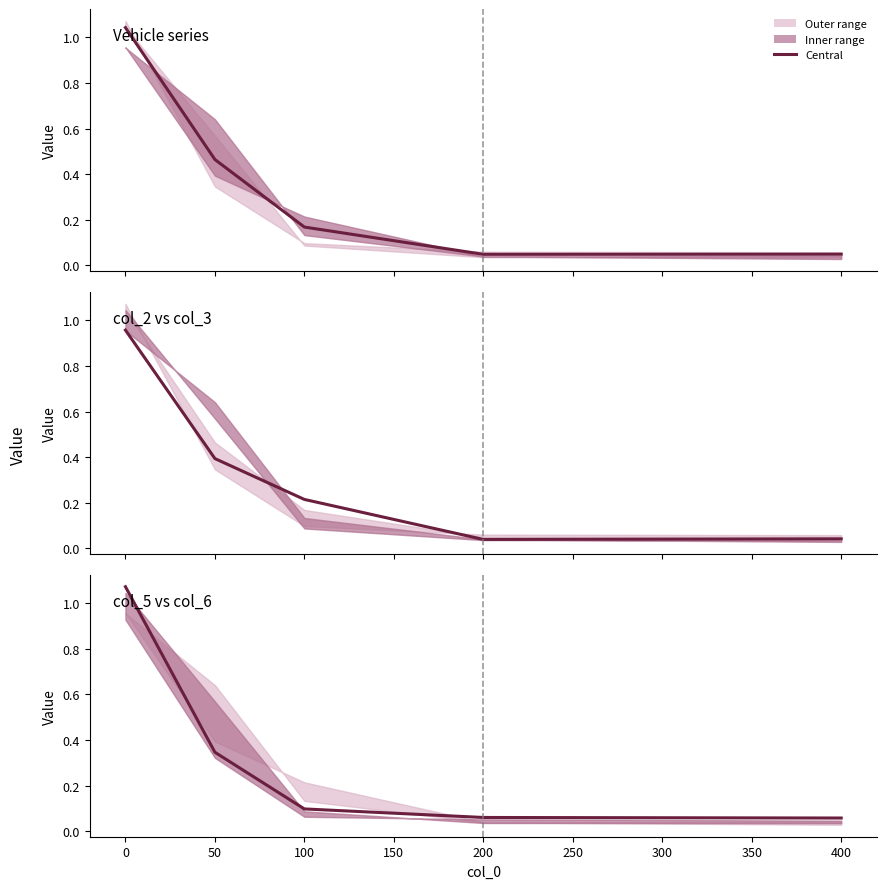

Is the value of col_3 at 200 greater than the value of Vehicle at 50?

No